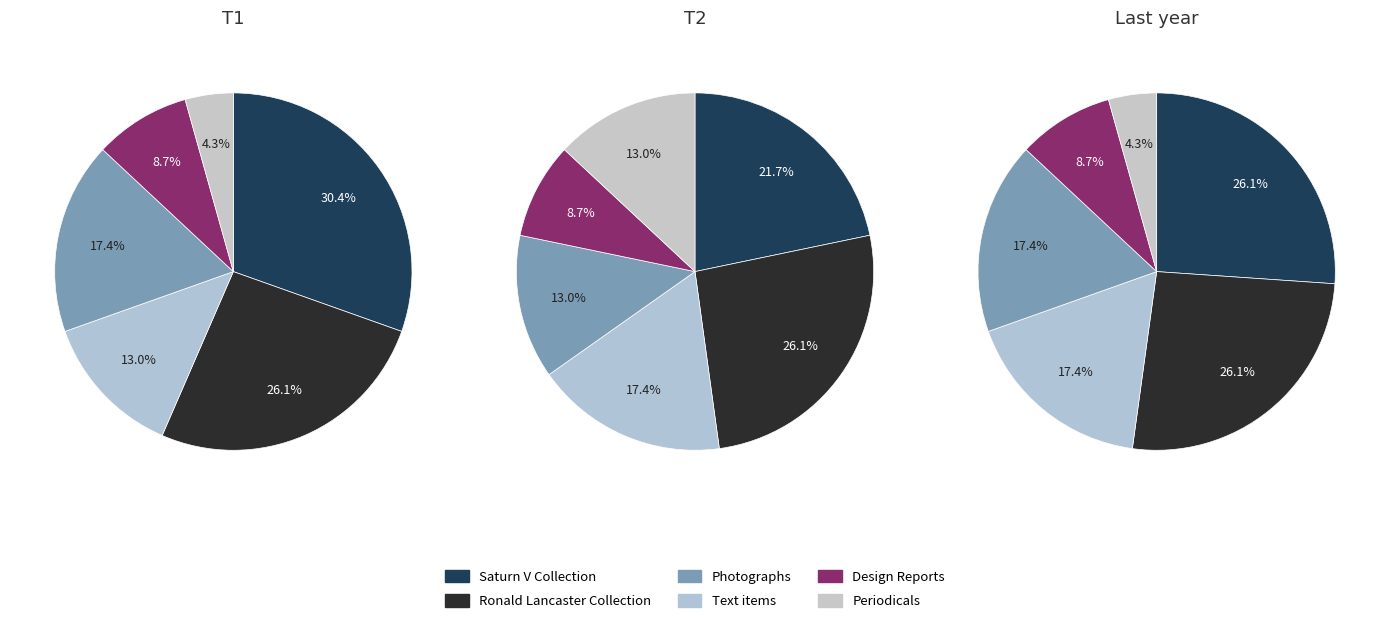

What is the largest slice in the pie chart?

Saturn V Collection